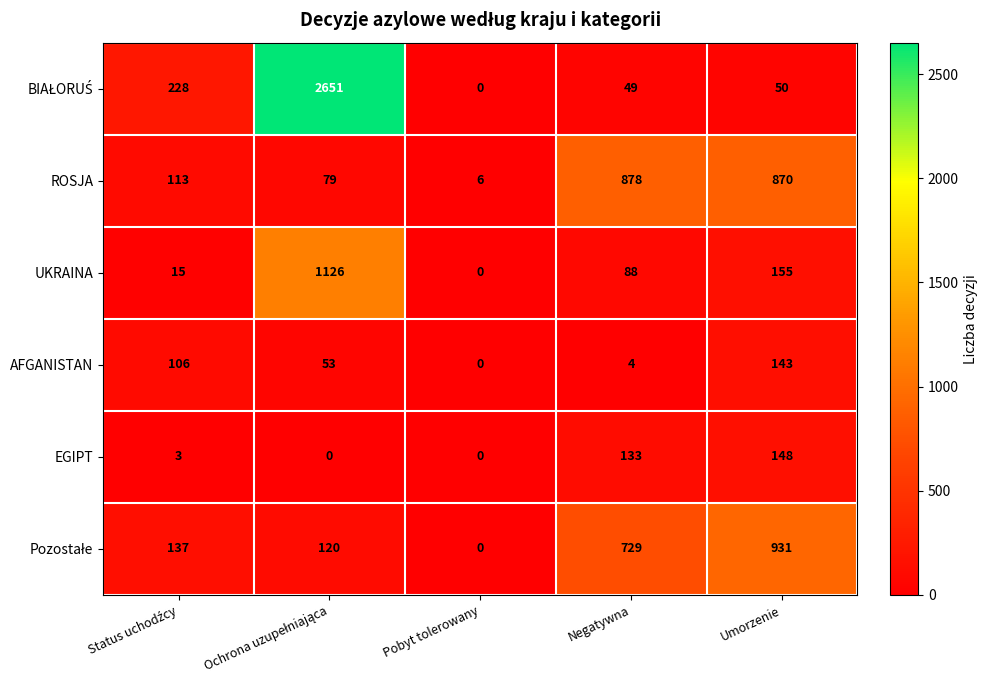

Read the UKRAINA value at Negatywna.

88